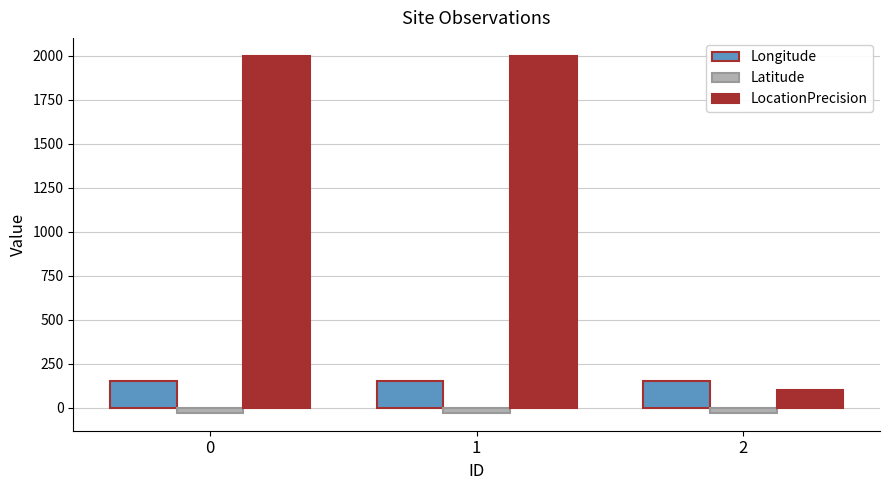

What is the value of the Longitude bar at the 1st from the left?

152.0